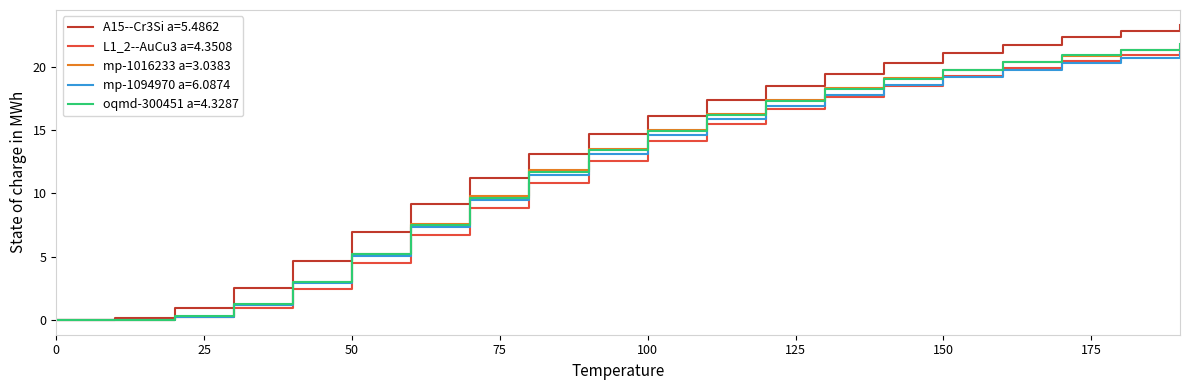

Which series has the widest spread of values?

A15--Cr3Si a=5.4862